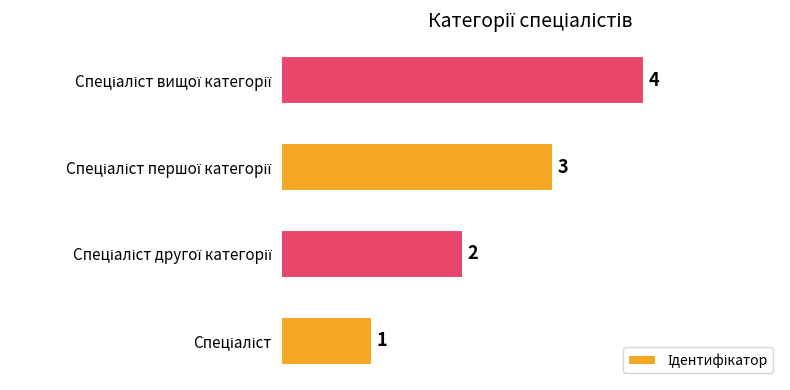

What is the difference between the maximum and minimum values?

3